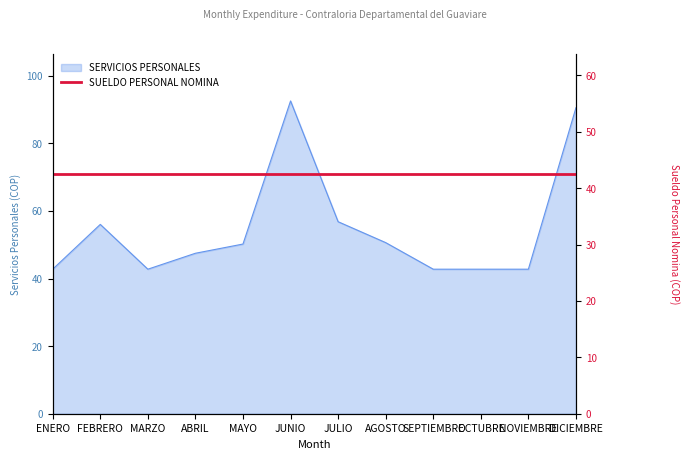

At which category is the sum across all series the highest?

JUNIO